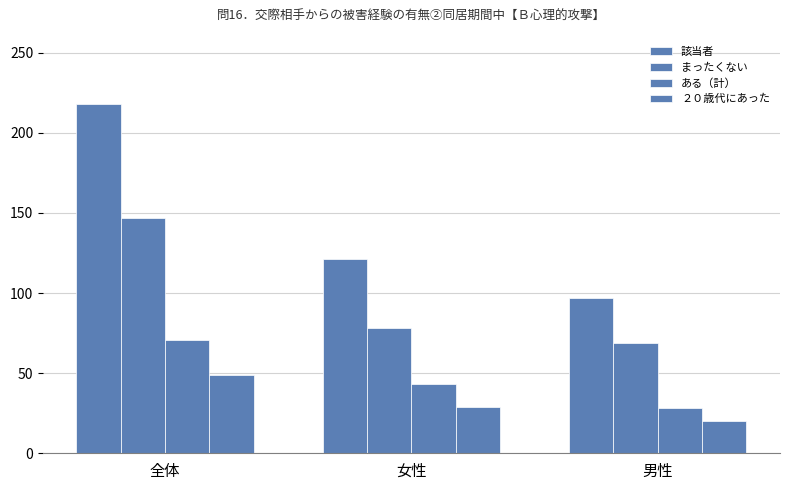

True or false: ある（計） has a value of 69 at 女性.

False